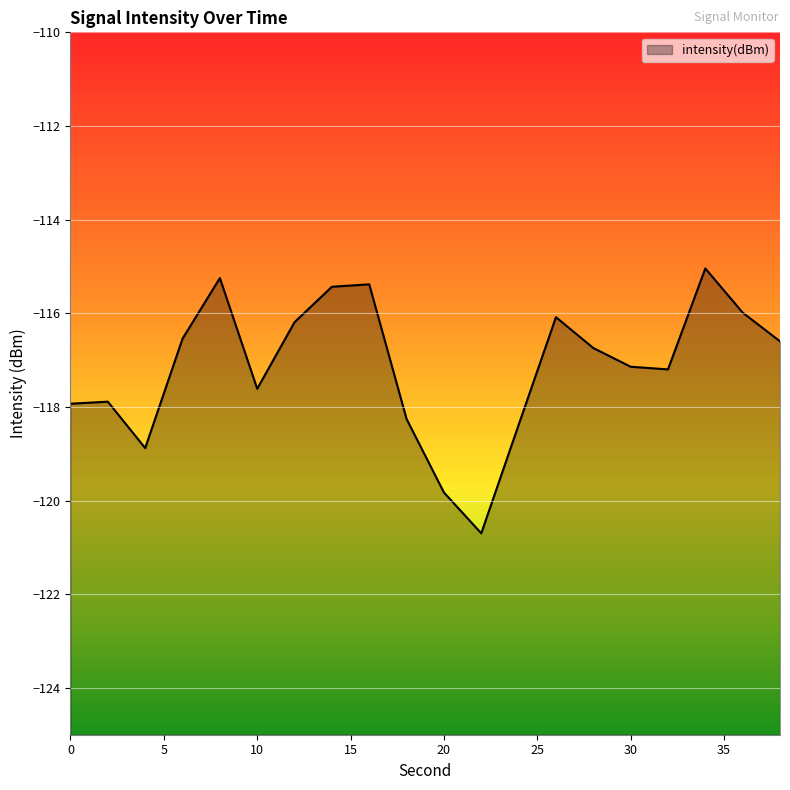

What is the difference between the values at 12 and 16?

0.8